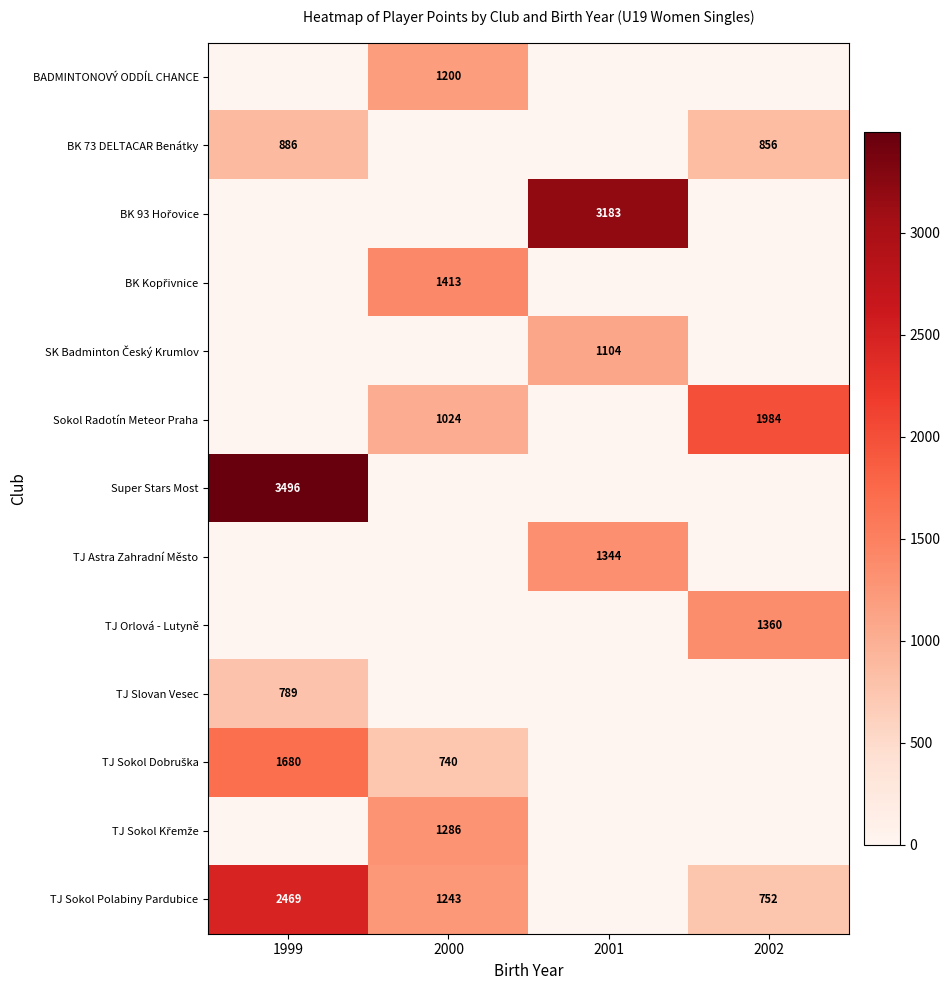

What is the difference between the highest and lowest values at 1999?

3496